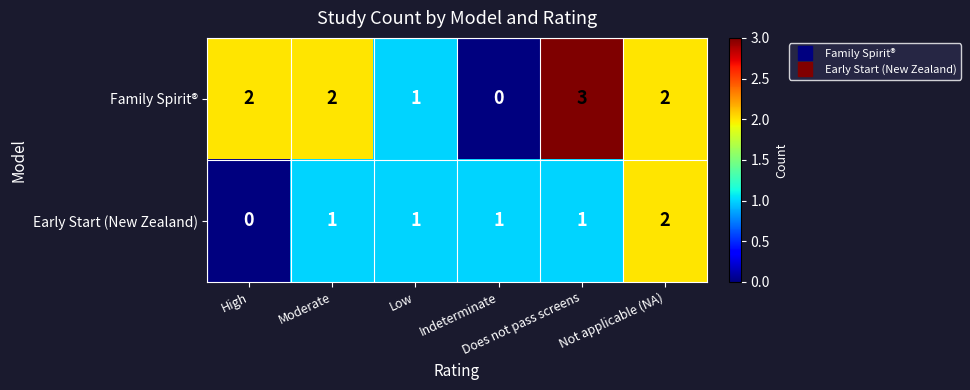

Which series has the largest range (max minus min)?

Family Spirit®